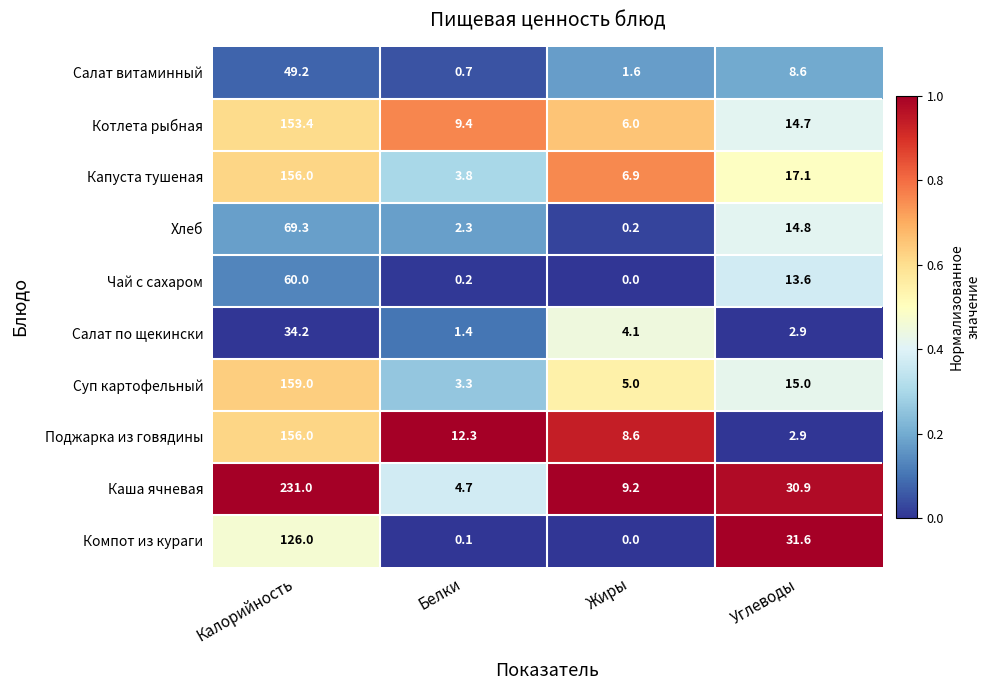

At how many categories does at least one series exceed 0?

4